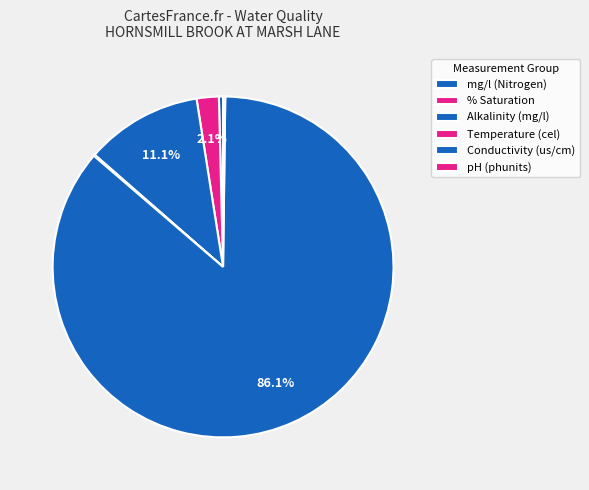

To the nearest percent, what is the difference between the largest and smallest slice percentages?

86%